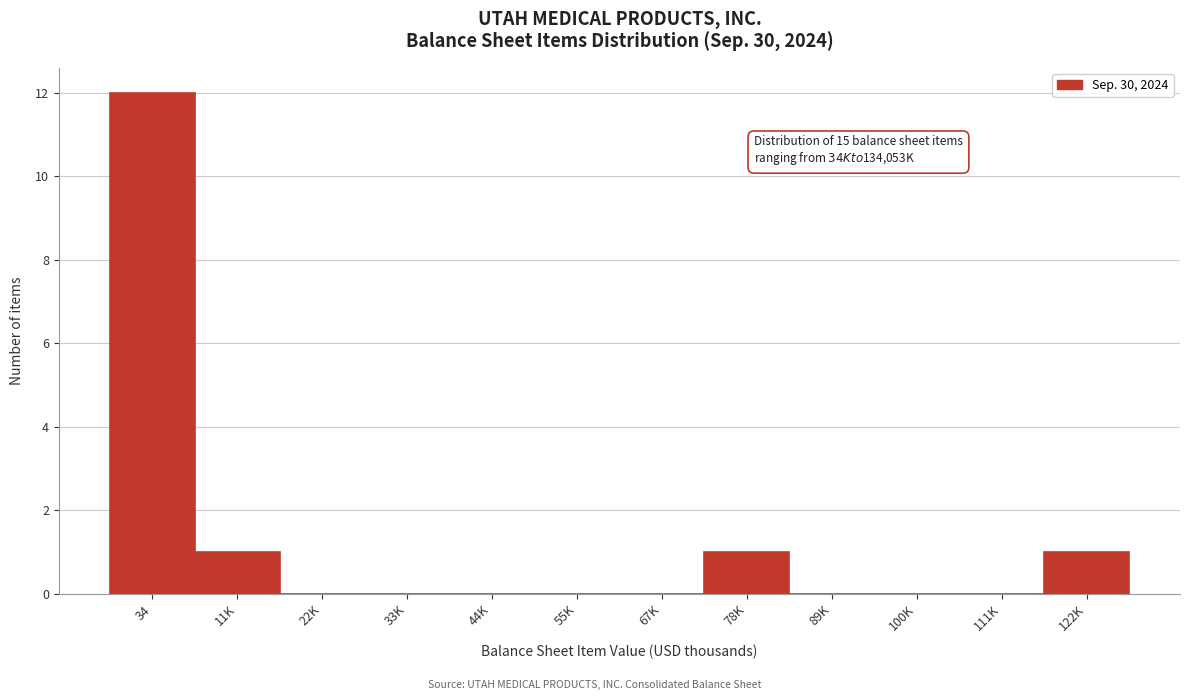

Reading left to right, list all the values displayed in this chart.

34=12	11K=1	22K=0	33K=0	44K=0	55K=0	67K=0	78K=1	89K=0	100K=0	111K=0	122K=1